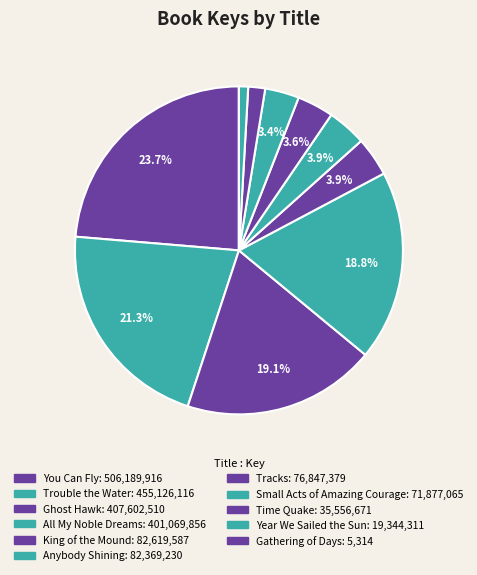

Which slice is the smallest?

Gathering of Days